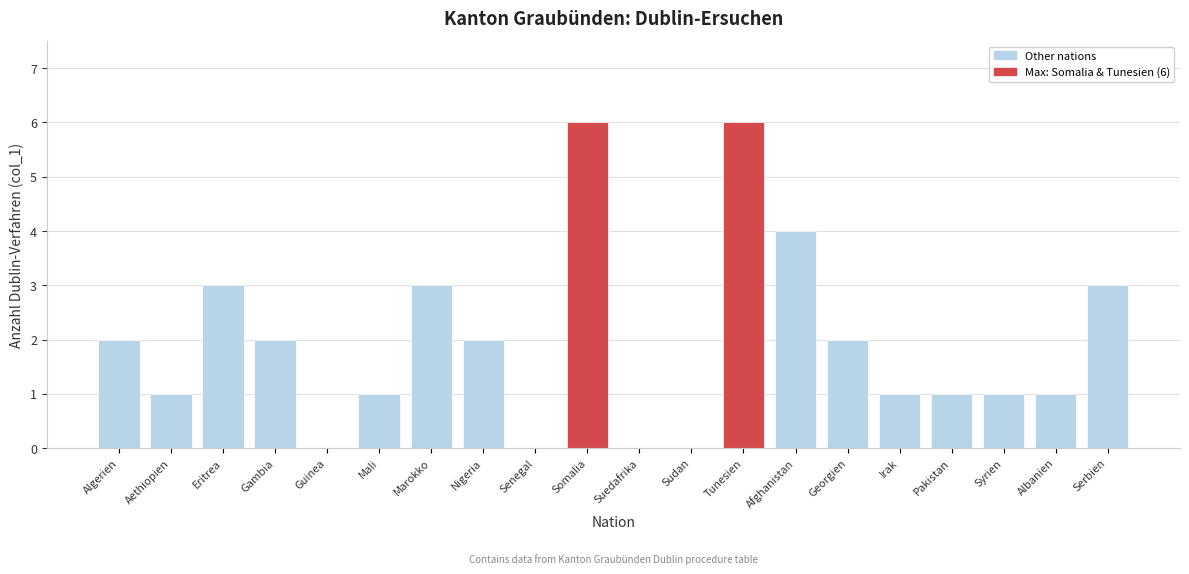

Reading left to right, list all the values displayed in this chart.

Algerien=2	Aethiopien=1	Eritrea=3	Gambia=2	Guinea=0	Mali=1	Marokko=3	Nigeria=2	Senegal=0	Somalia=6	Suedafrika=0	Sudan=0	Tunesien=6	Afghanistan=4	Georgien=2	Irak=1	Pakistan=1	Syrien=1	Albanien=1	Serbien=3